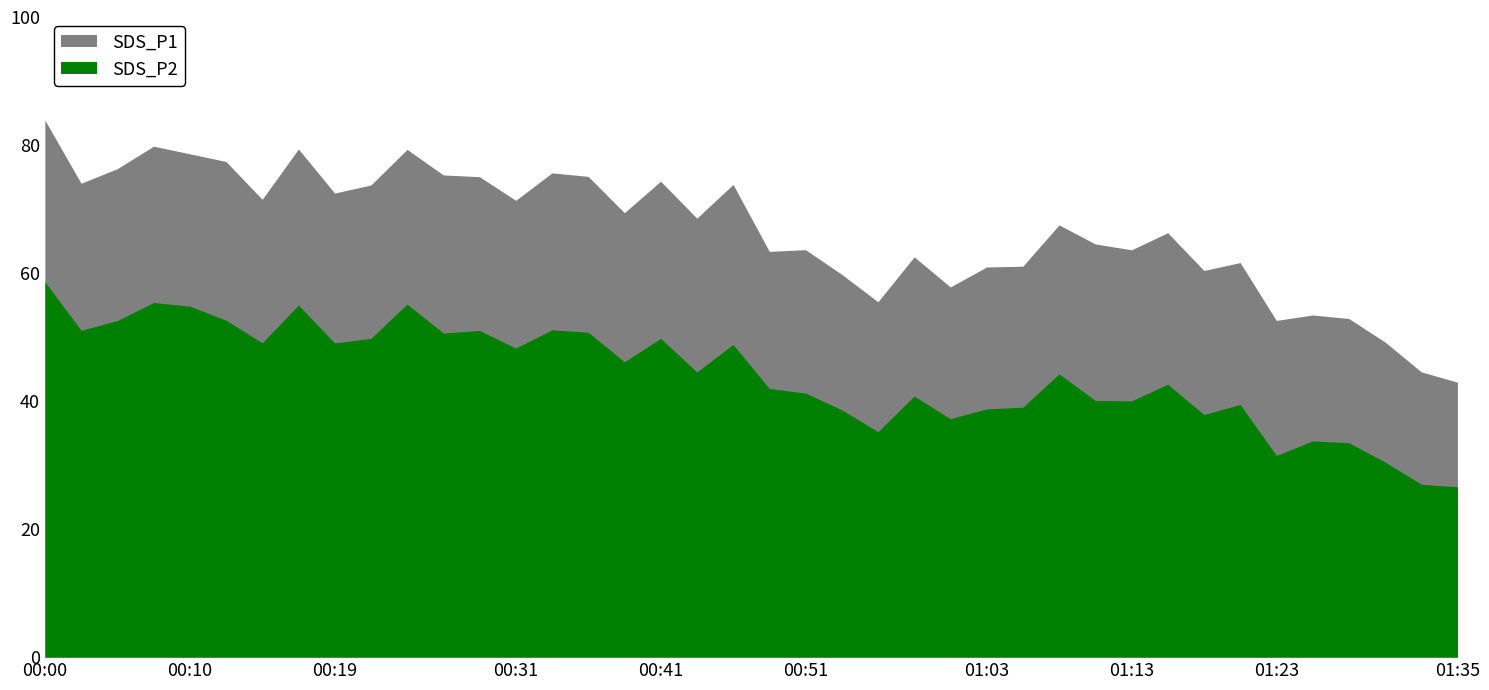

How many data points does each series have?

40